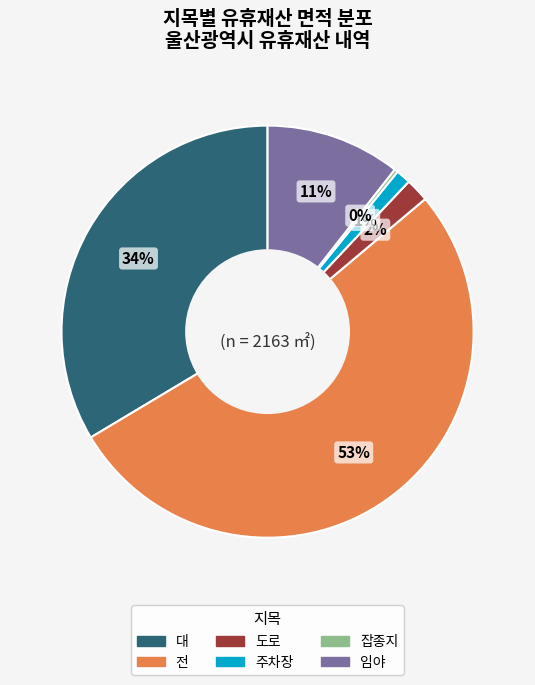

Which category has the biggest portion of the pie?

전